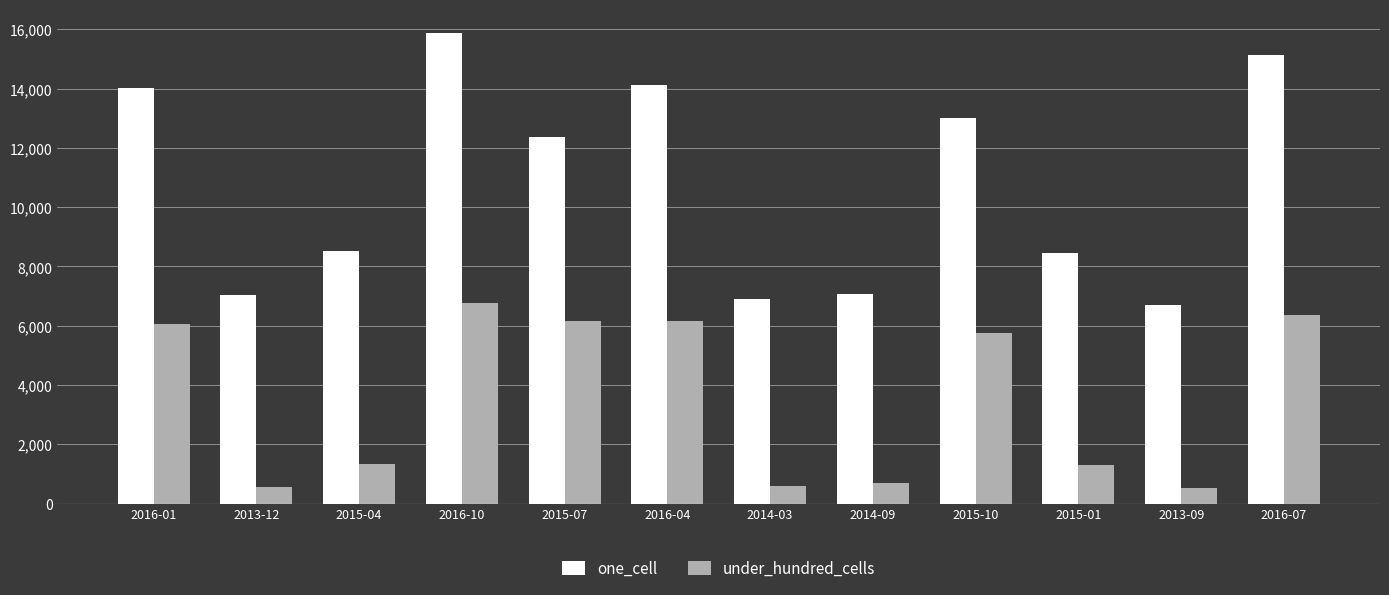

What is the difference between the under_hundred_cells values at 2016-01 and 2015-07?

78